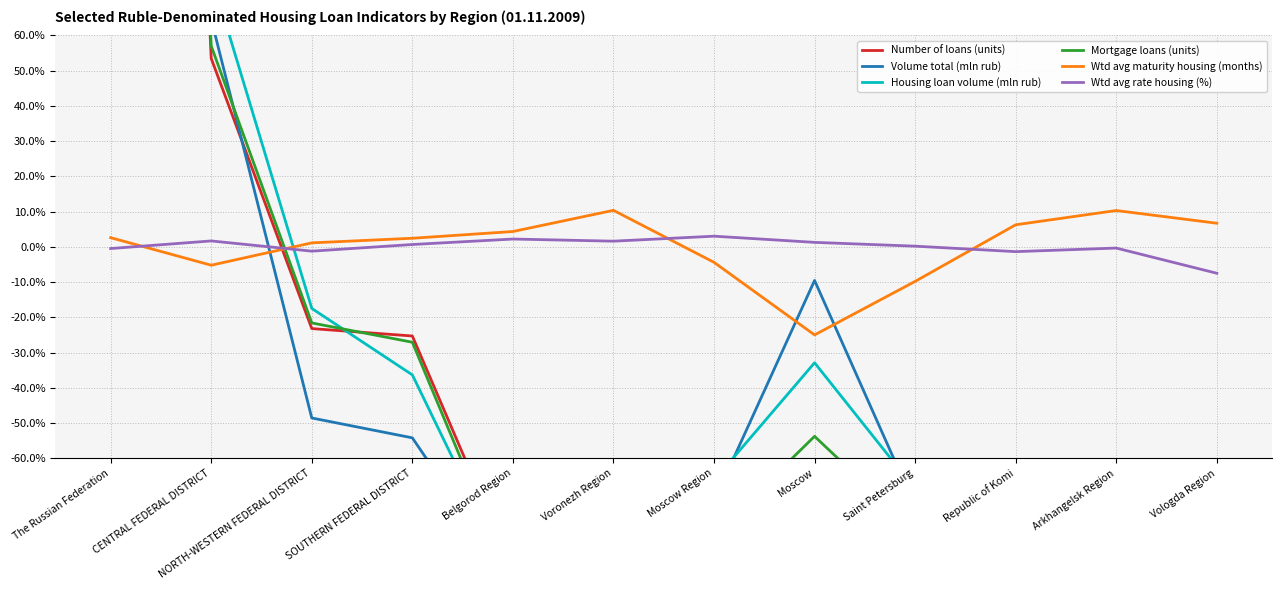

What is the difference between the highest and lowest values at NORTH-WESTERN FEDERAL DISTRICT?

49.7